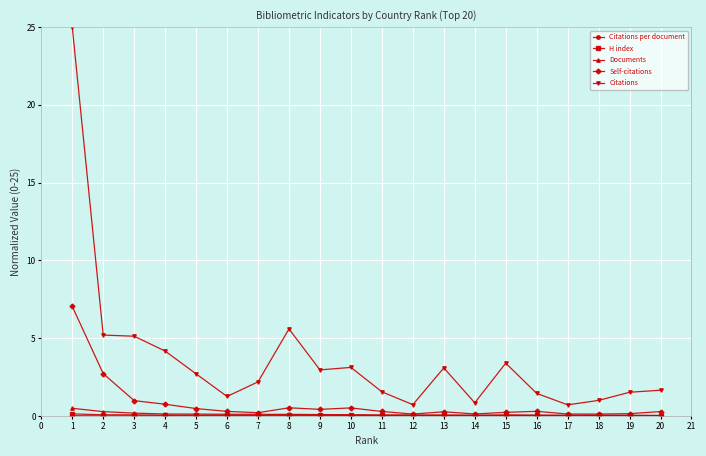

Is the value of Documents at 7 greater than the value of Self-citations at 2?

No